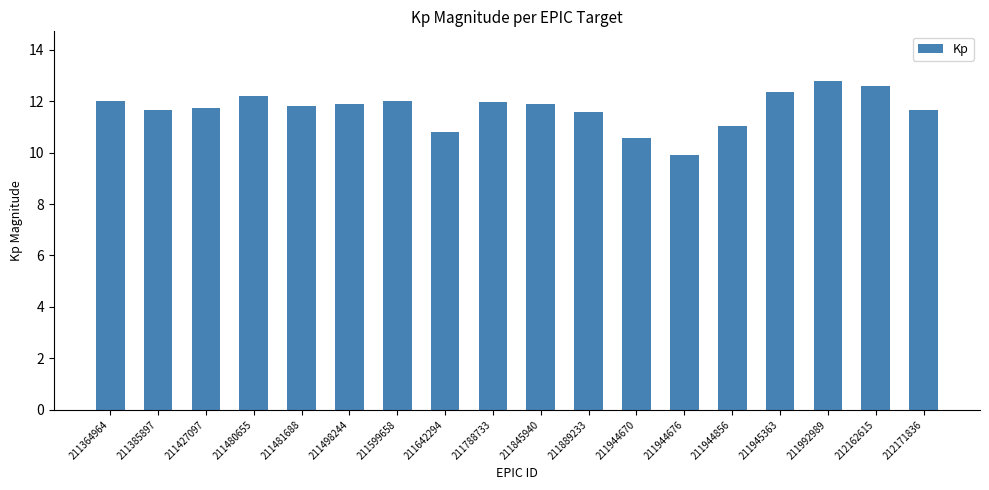

Are the bars horizontal?

No